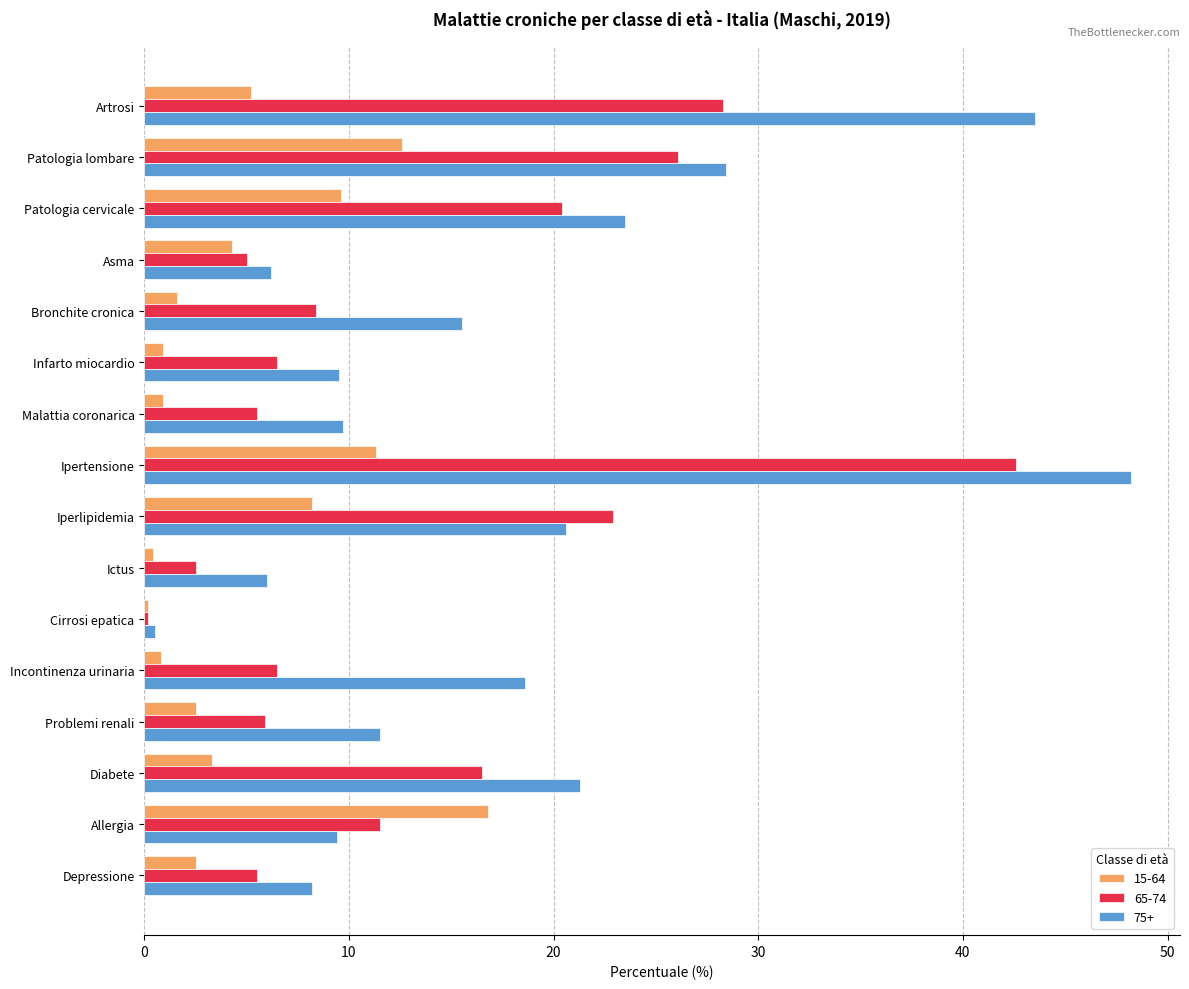

Is the value of 75+ at Asma greater than the value of 15-64 at Allergia?

No